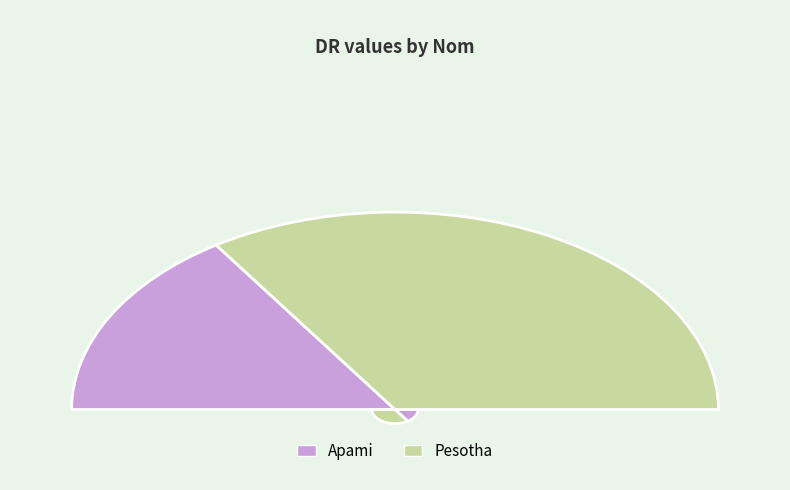

Is there a majority slice in this chart?

Yes